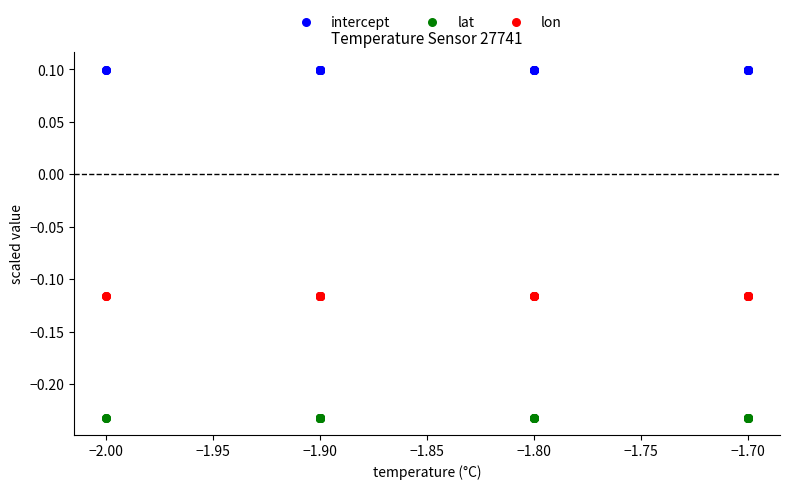

Which series reaches the maximum Y coordinate?

intercept